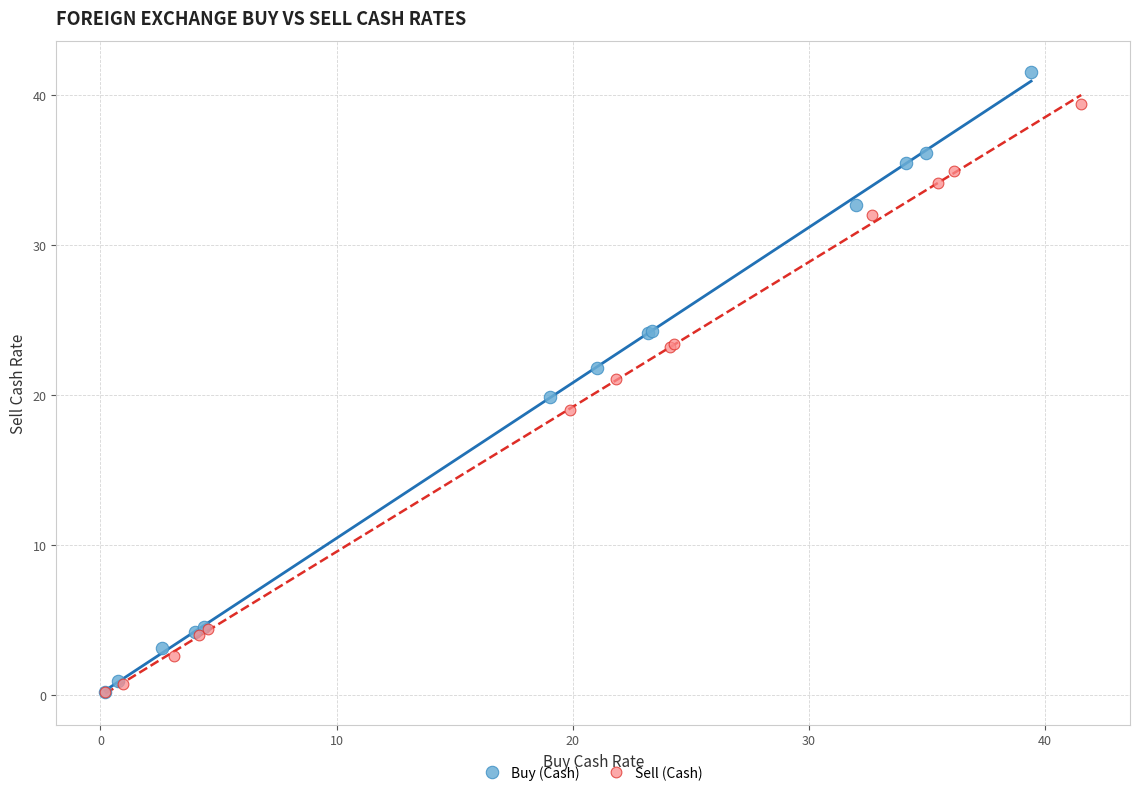

Which series reaches the maximum Y coordinate?

Buy (Cash)